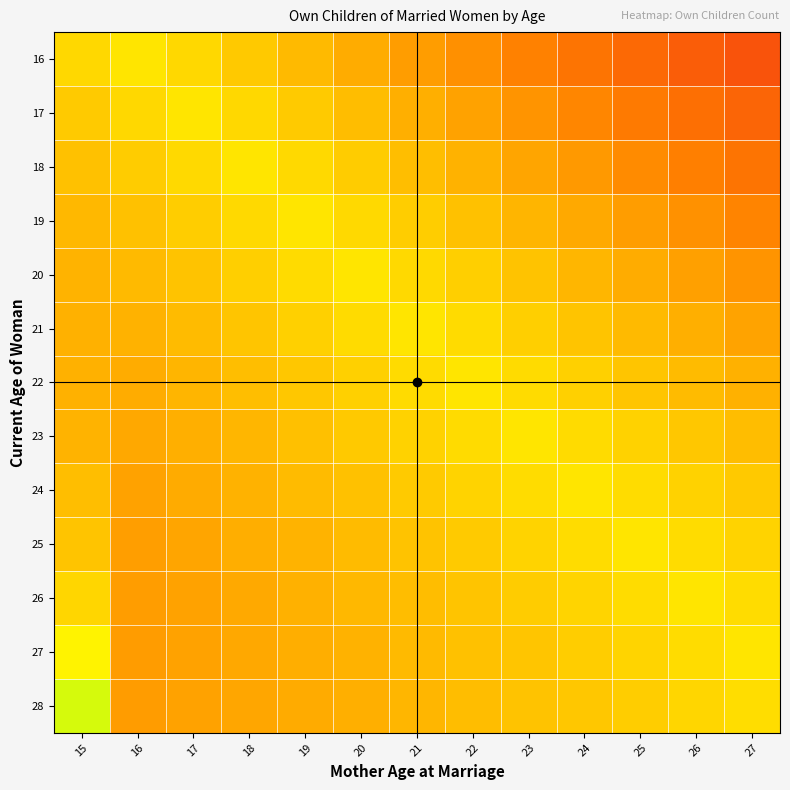

Rank the series by their maximum value, from highest to lowest.

28, 27, 25, 22, 23, 16, 21, 24, 26, 17, 18, 19, 20